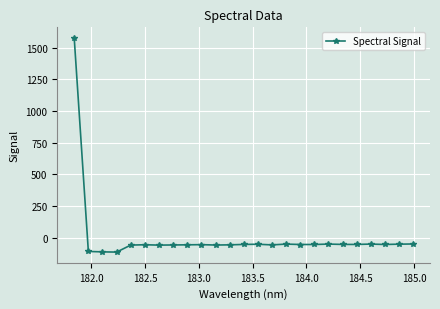

True or false: the data has more than 0 interior local peaks.

True